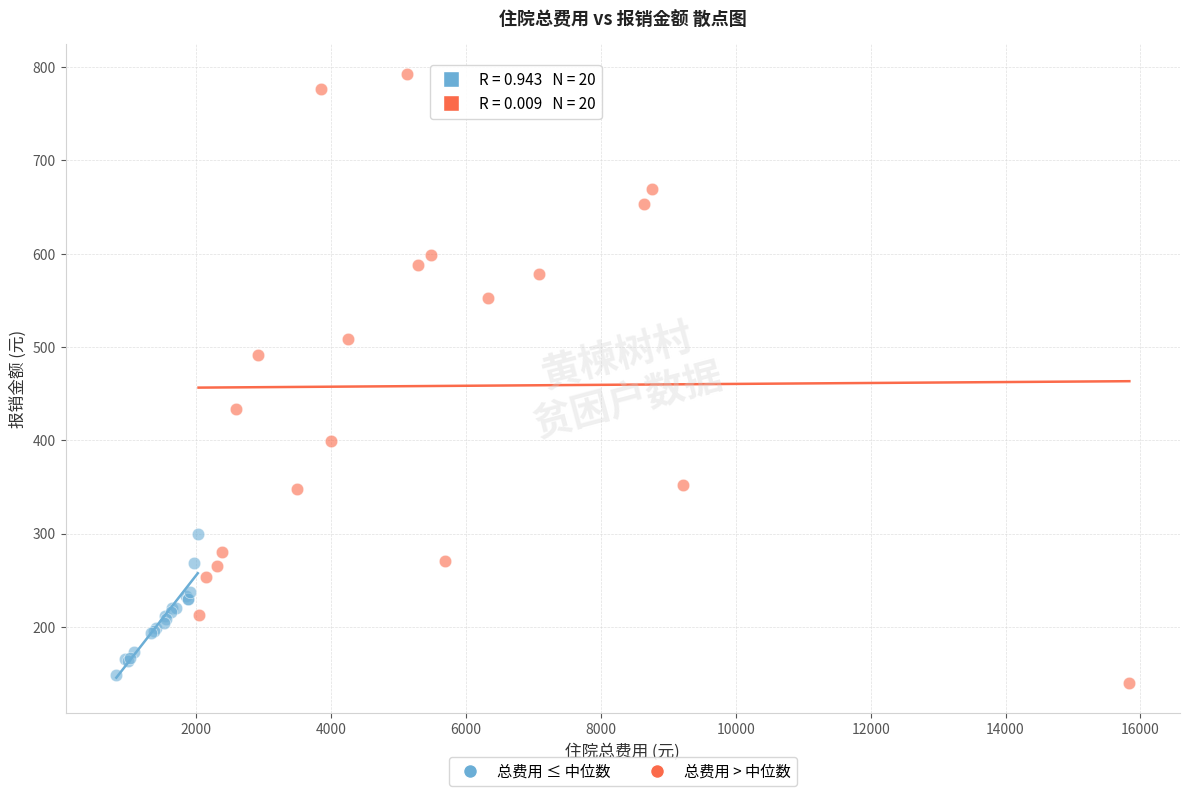

Which series contains the lowest Y value?

总费用 > 中位数